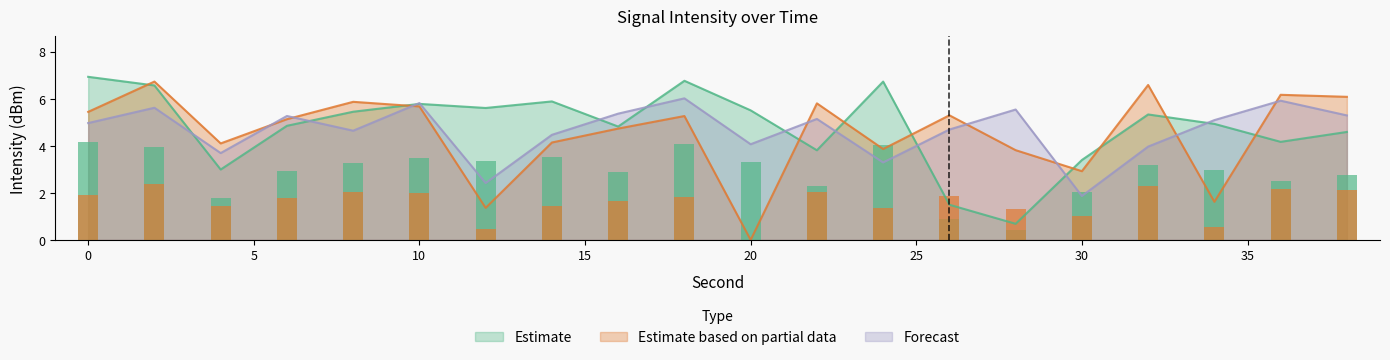

What is the difference between the Estimate based on partial data values at 12 and 32?

5.2